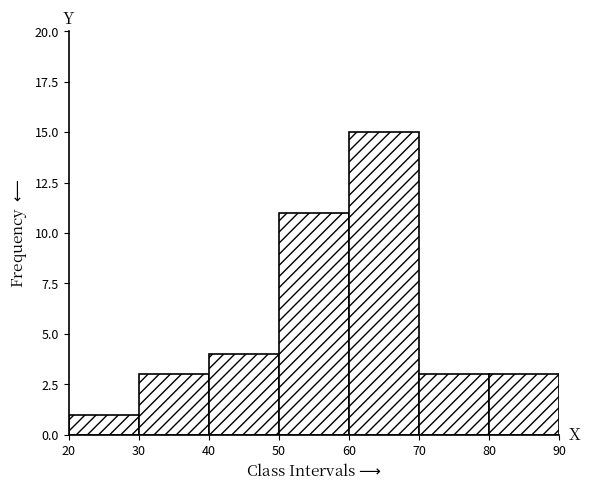

Reading left to right, list every bar in this chart as the range it spans on the x-axis followed by its height. The values are not printed on the chart, so give them approximately, as read against the axis.

20 to 30: 1
30 to 40: 3
40 to 50: 4
50 to 60: 11
60 to 70: 15
70 to 80: 3
80 to 90: 3